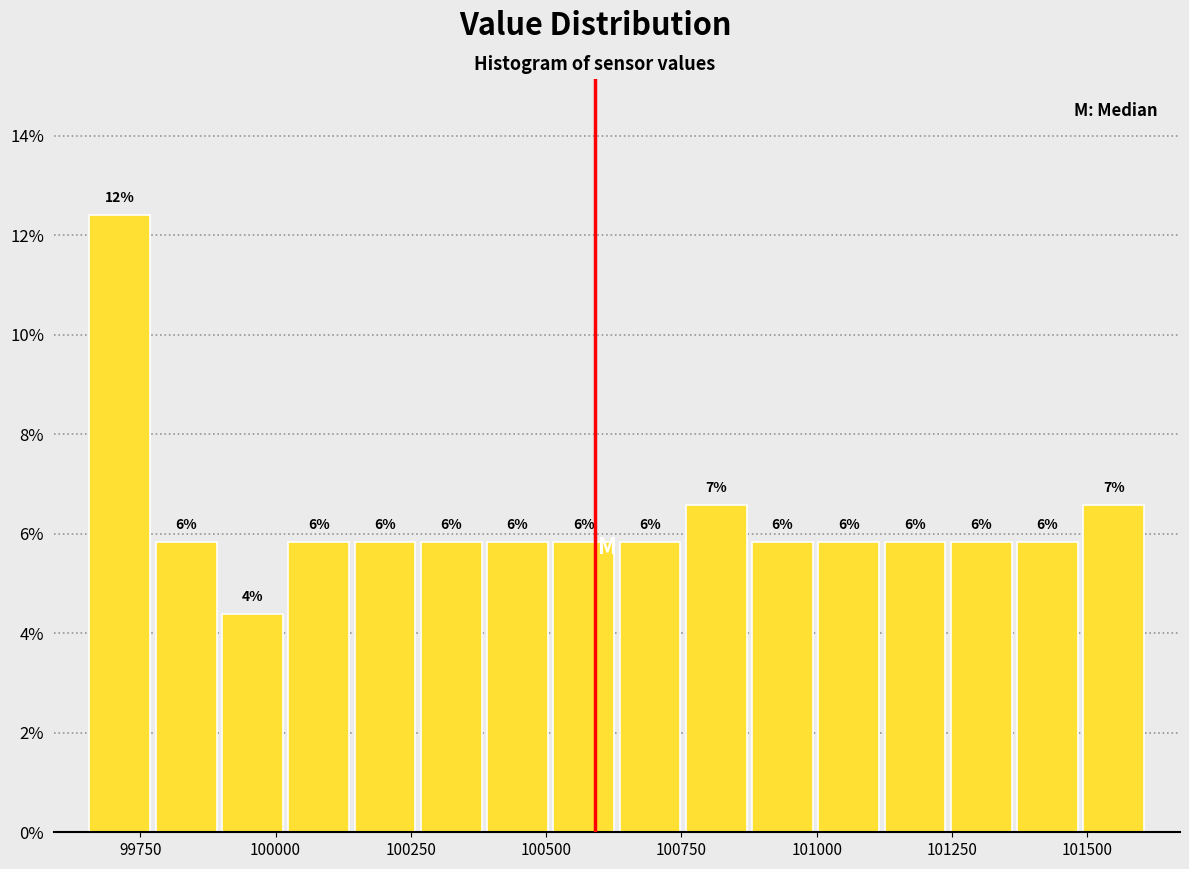

Read against the x-axis, roughly where is the centre of the tallest bar?

99700